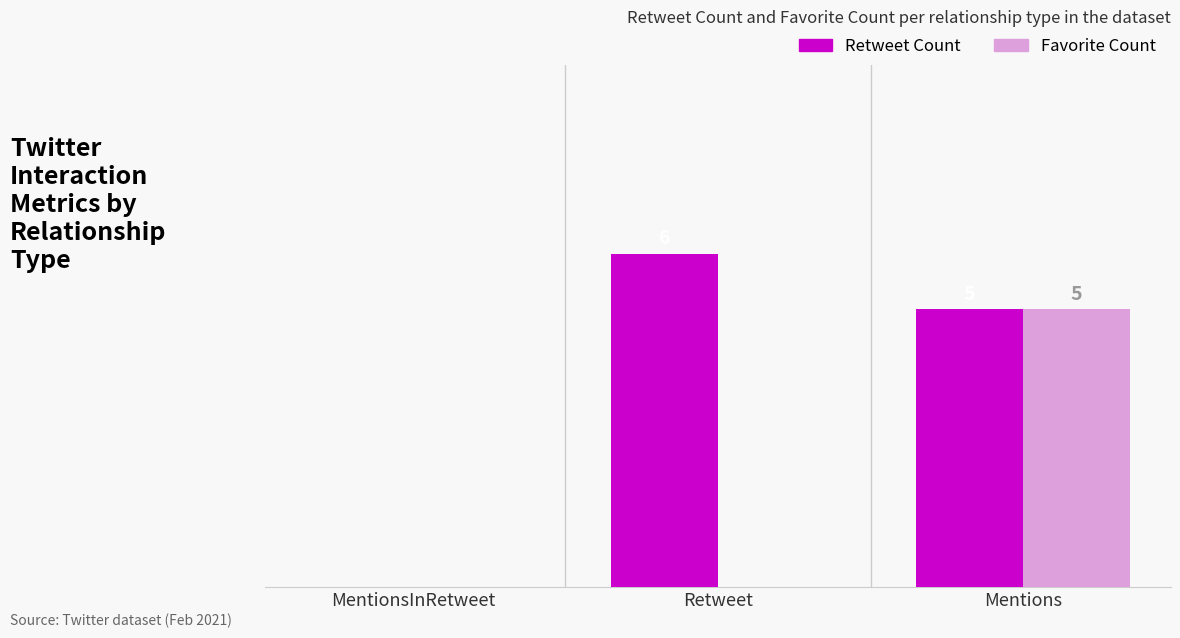

Which category has the highest value across all series?

Retweet